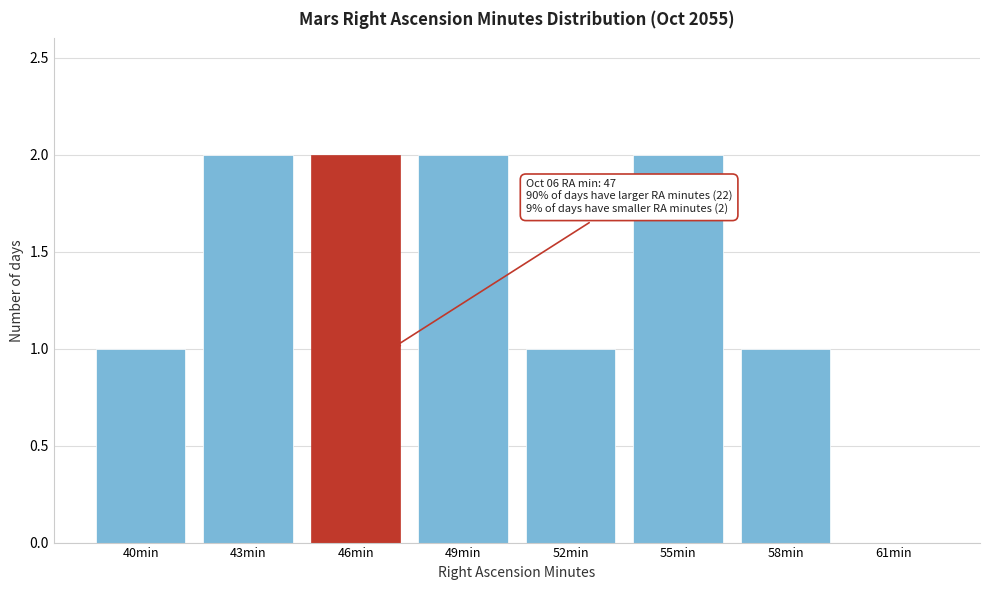

Reading left to right, list all the values displayed in this chart.

40min=1	43min=2	46min=2	49min=2	52min=1	55min=2	58min=1	61min=0